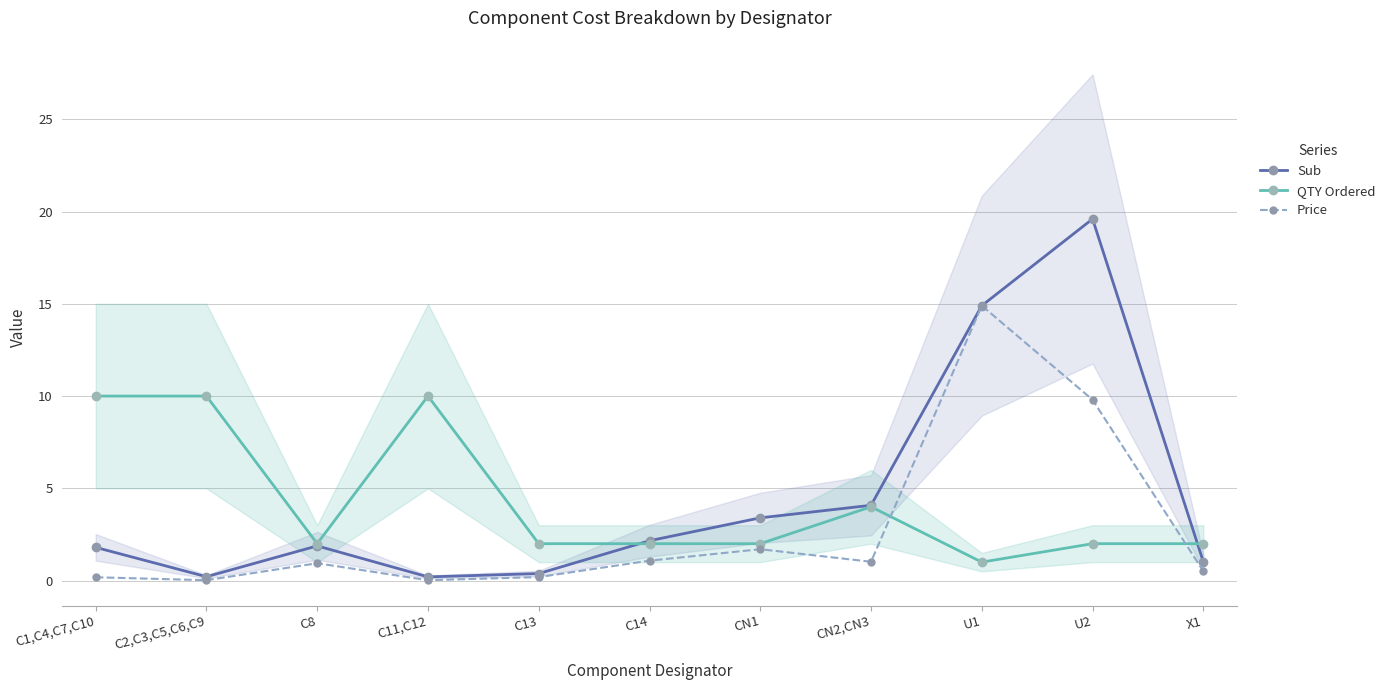

What are all the series names shown in the legend?

Sub, QTY Ordered, Price